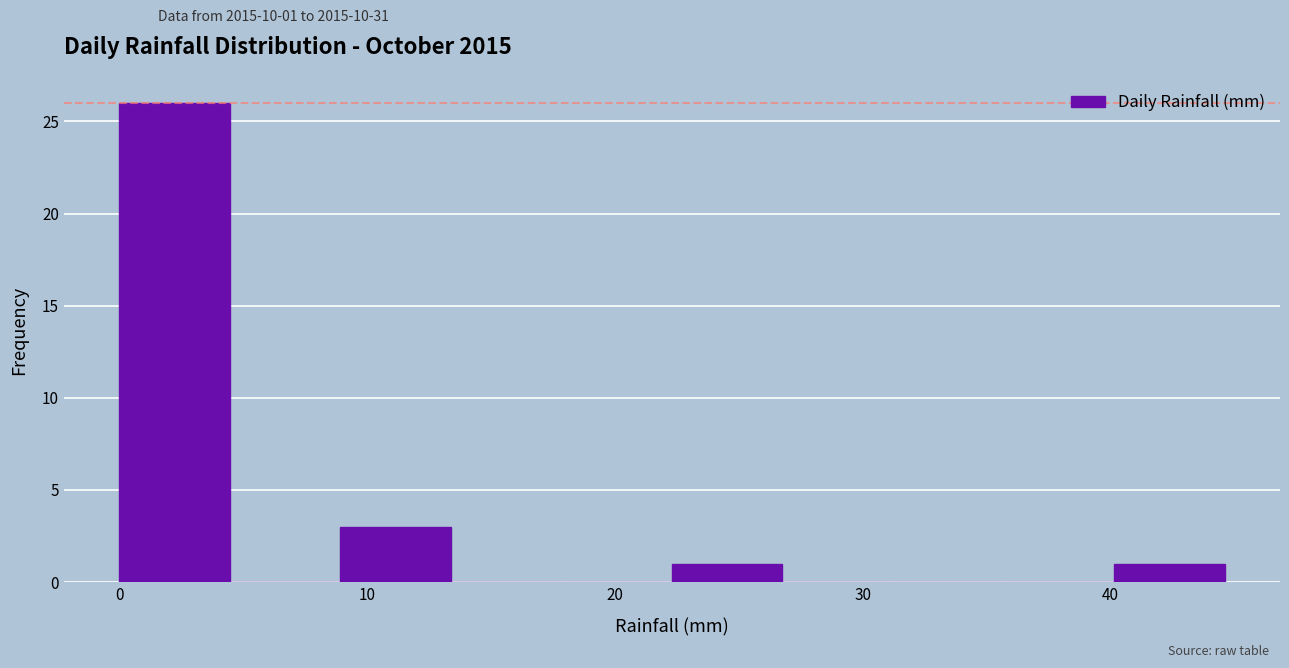

Over which range of the x-axis is the bar tallest?

0 to 4